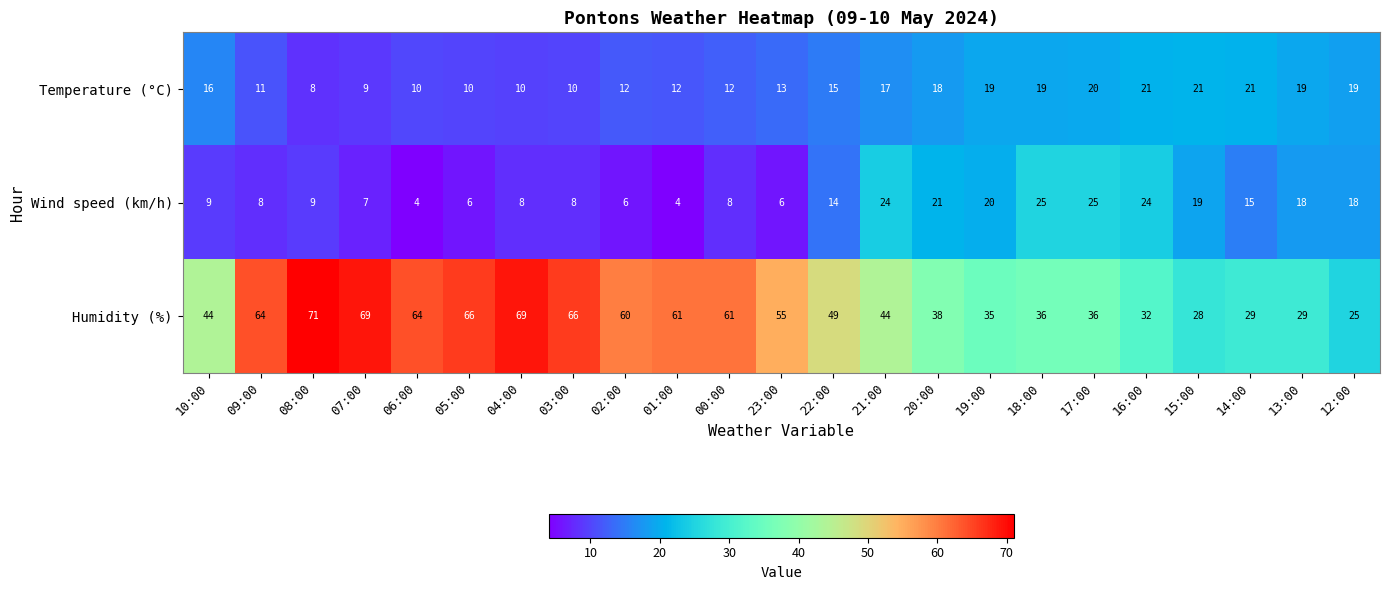

What is the minimum value shown in the chart?

4